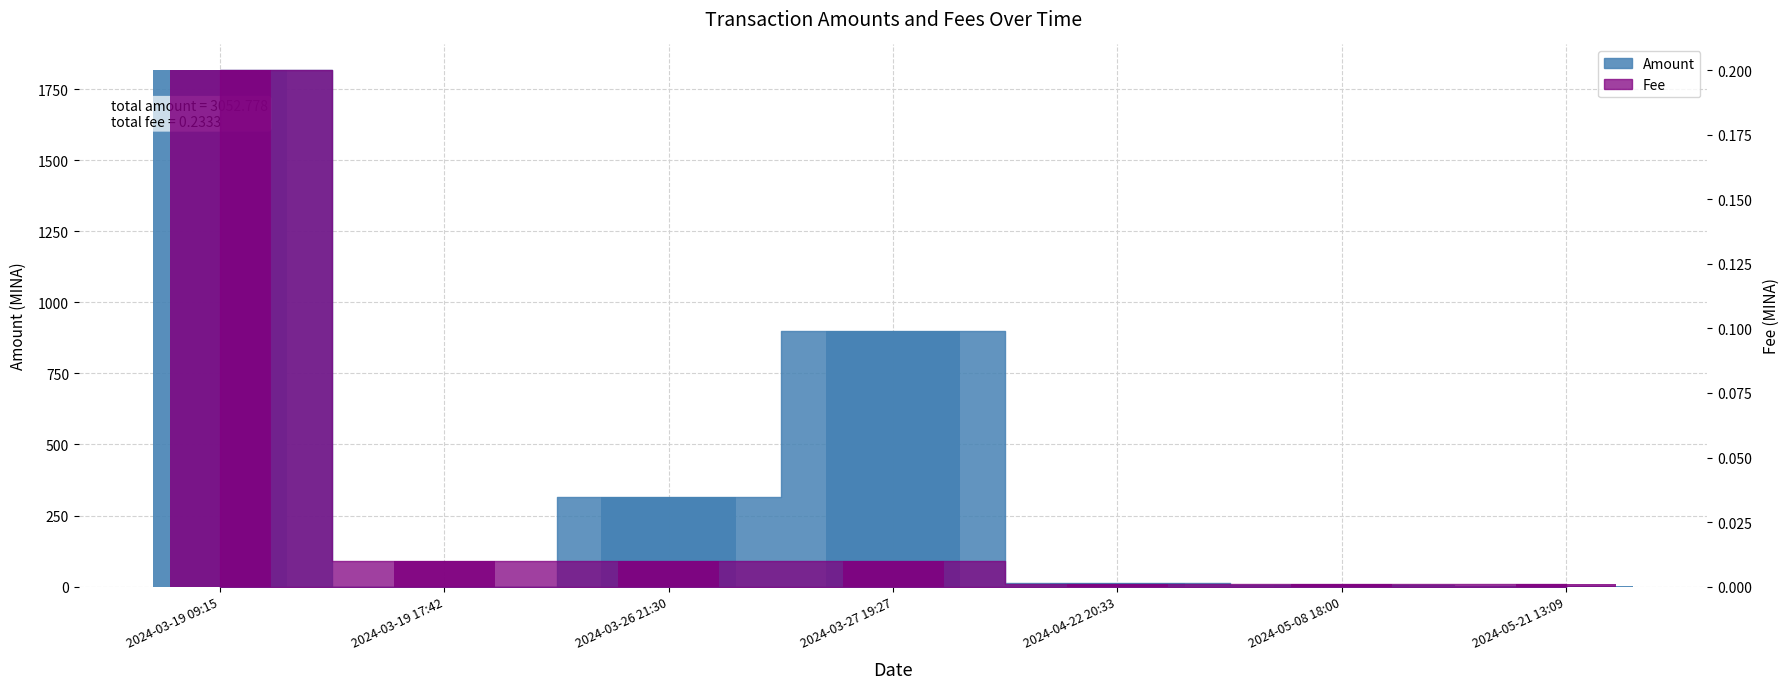

Reading left to right, extract all data points from this chart.

Amount: 2024-03-19 09:15=1816.8	2024-03-19 17:42=0.0	2024-03-26 21:30=315.0	2024-03-27 19:27=900.0	2024-04-22 20:33=13.1	2024-05-08 18:00=5.6	2024-05-21 13:09=2.3
Fee: 2024-03-19 09:15=0.2	2024-03-19 17:42=0.0	2024-03-26 21:30=0.0	2024-03-27 19:27=0.0	2024-04-22 20:33=0.0	2024-05-08 18:00=0.0	2024-05-21 13:09=0.0